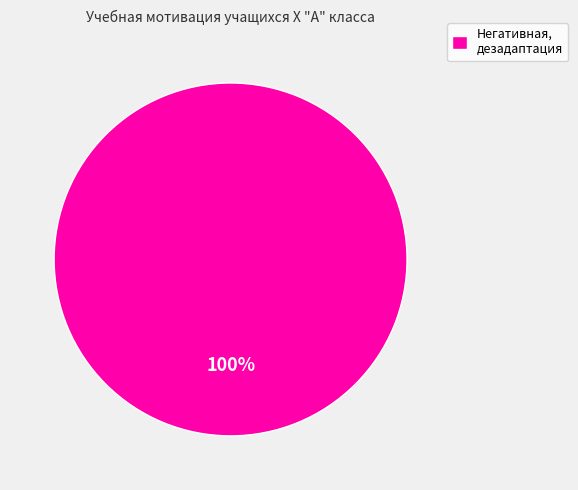

Is it true that Негативная, дезадаптация is 100% of the pie?

True